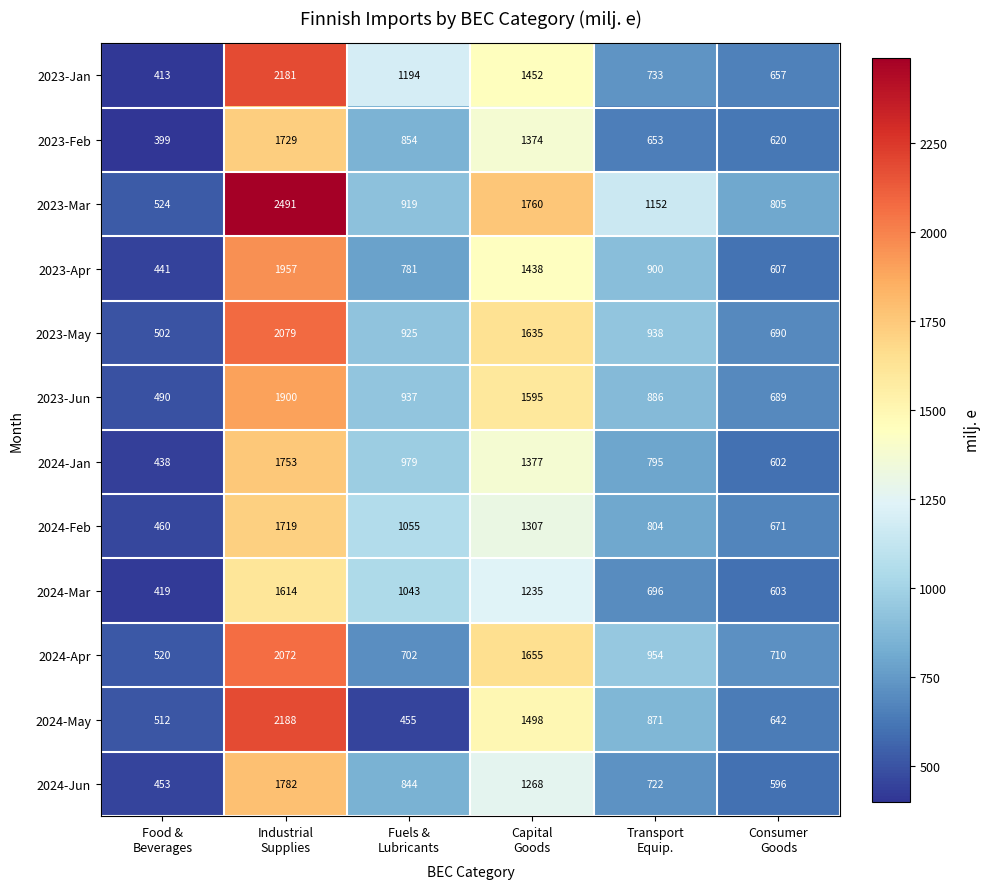

How many 2023-Jun values are between 689 and 1595?

4